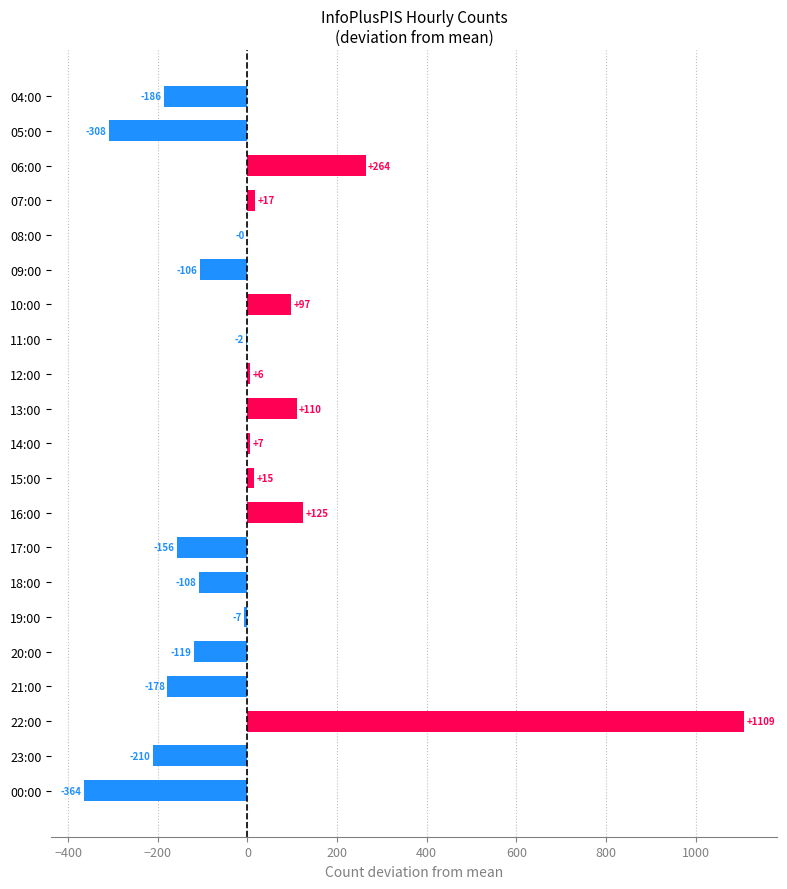

True or false: the data shows 147.6 at 06:00.

False